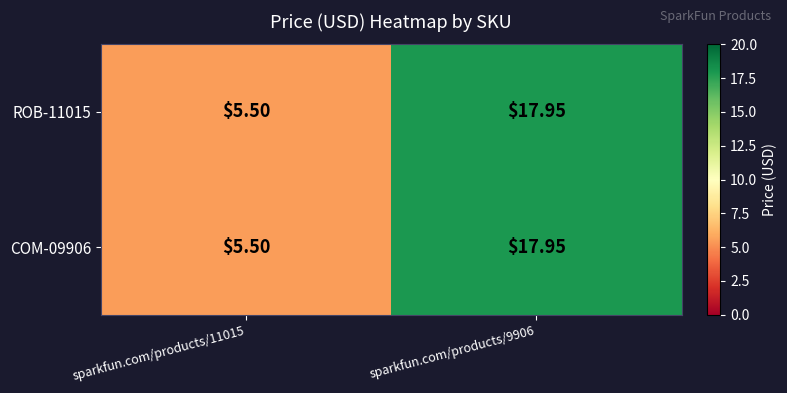

How many values in the COM-09906 series exceed 17?

1